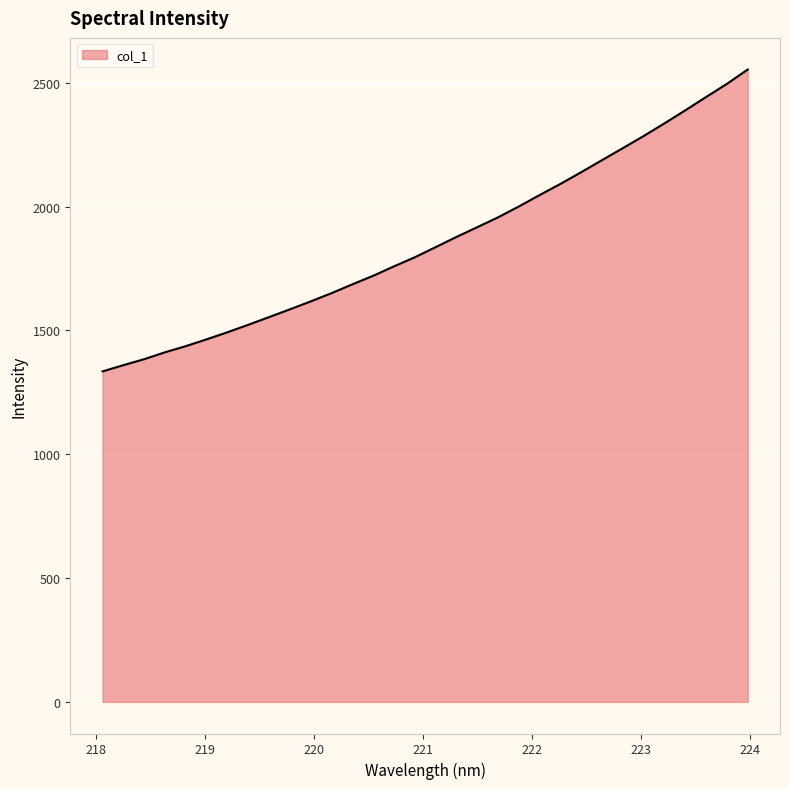

What is the maximum value shown in the chart?

2553.6